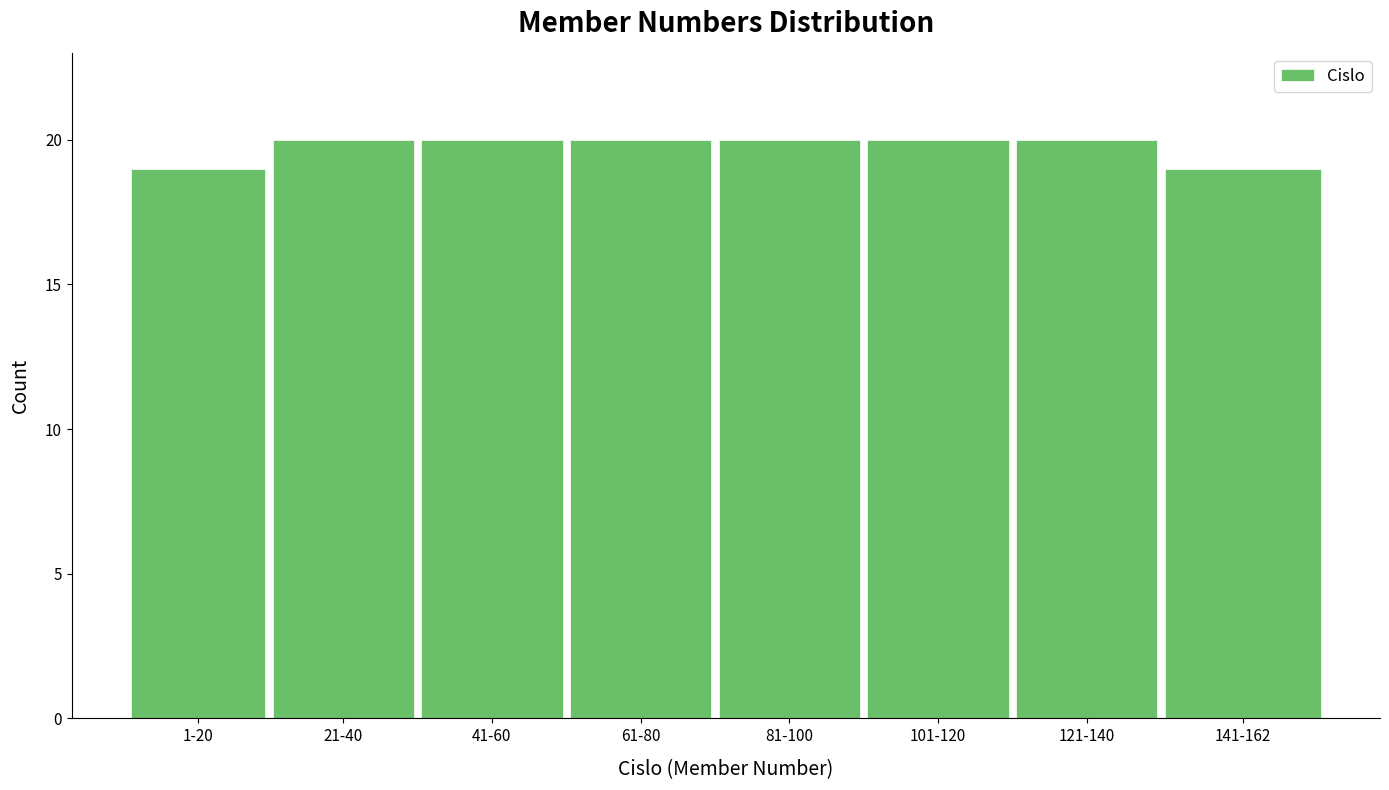

Reading right to left, extract all data points from this chart.

19	20	20	20	20	20	20	19